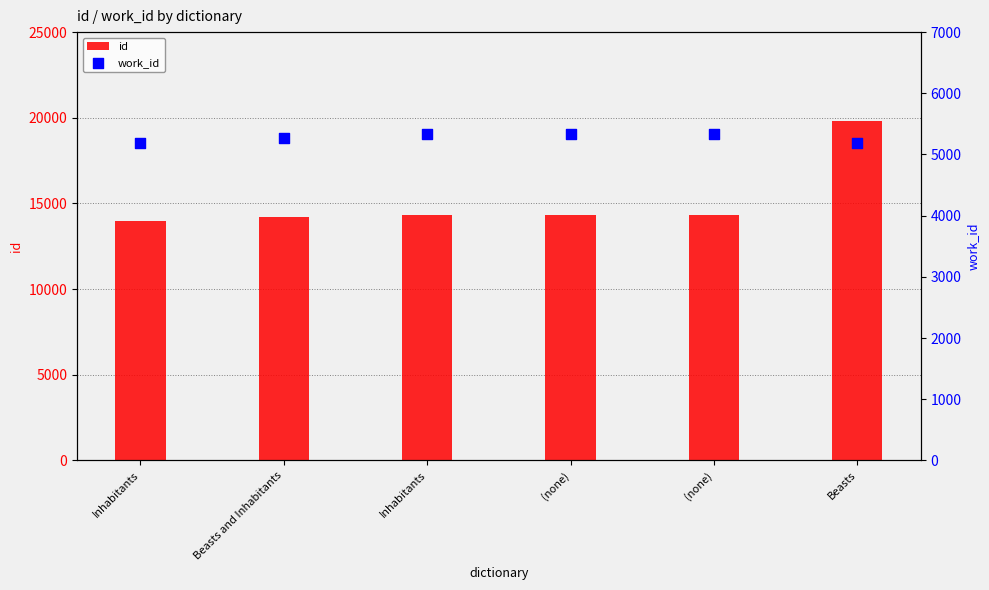

What are all the series names shown in the legend?

id, work_id